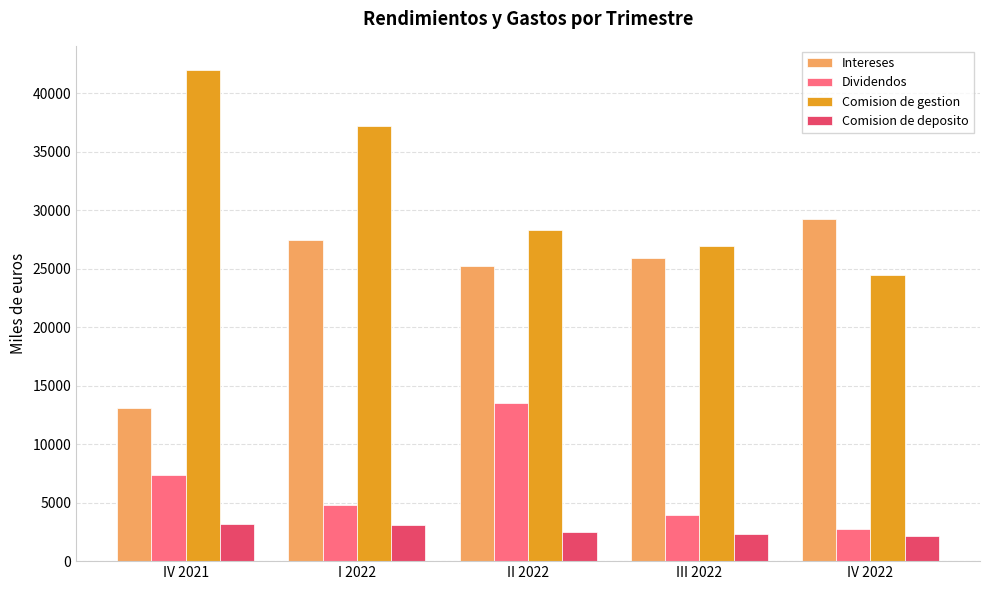

True or false: Dividendos has a value of 13531 at II 2022.

True